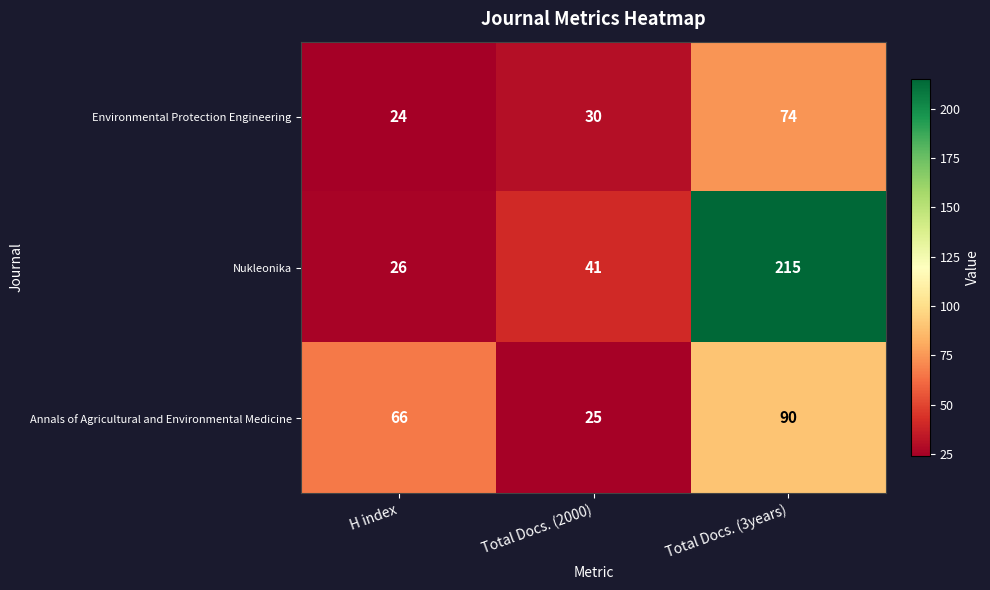

Between H index and Total Docs. (3years), which series saw the biggest shift?

Nukleonika